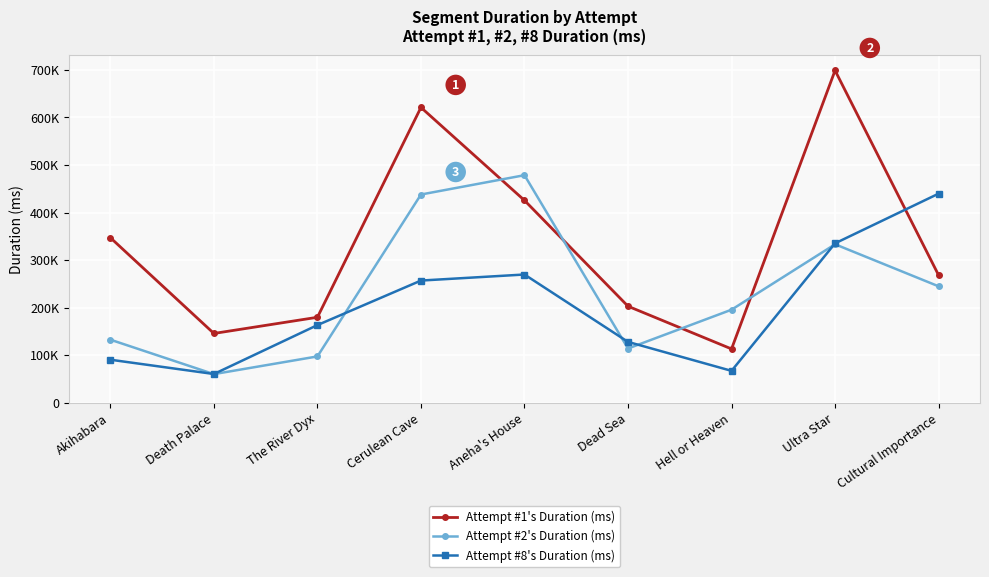

Is it true that Attempt #2's Duration (ms) equals 355311 at Cultural Importance?

False